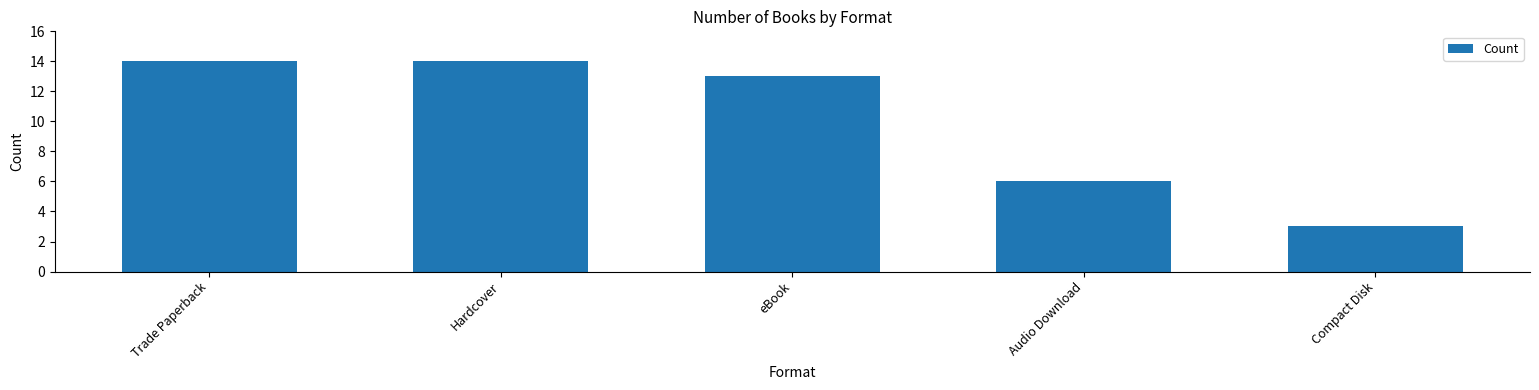

True or false: the data shows 13 at eBook.

True